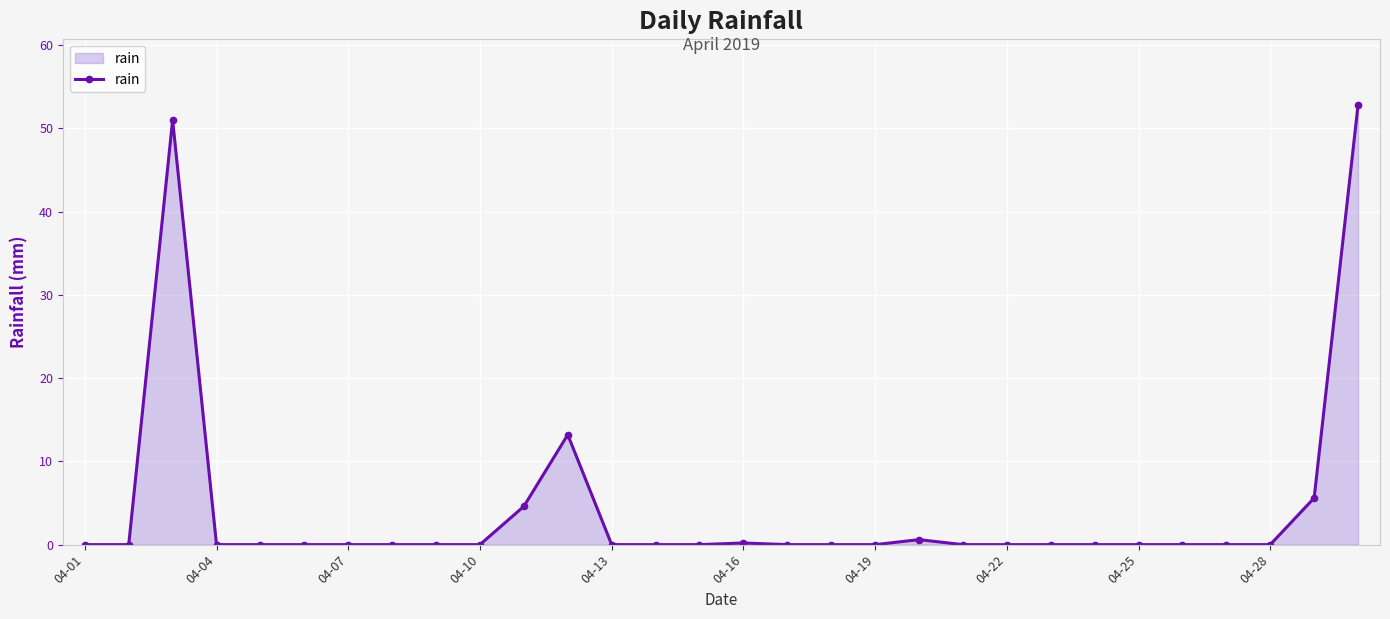

What is the sum of all values?

128.0